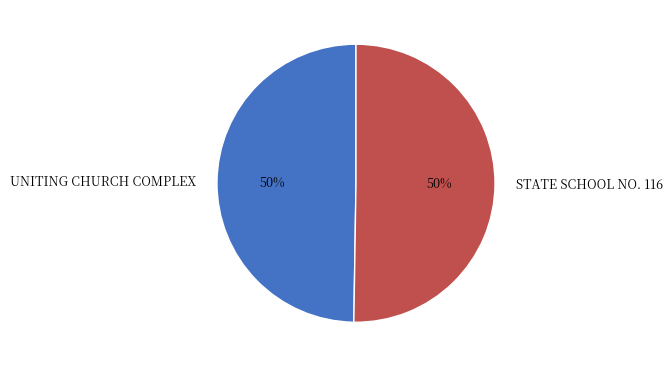

True or false: UNITING CHURCH COMPLEX accounts for 36% of the total.

False